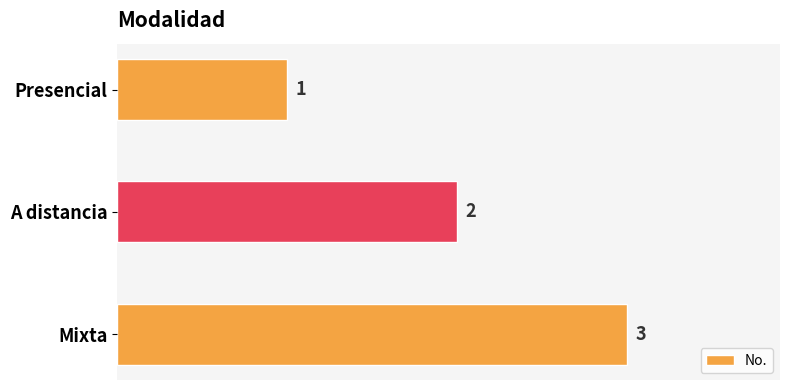

What is the value of the 3rd bar from the top?

3